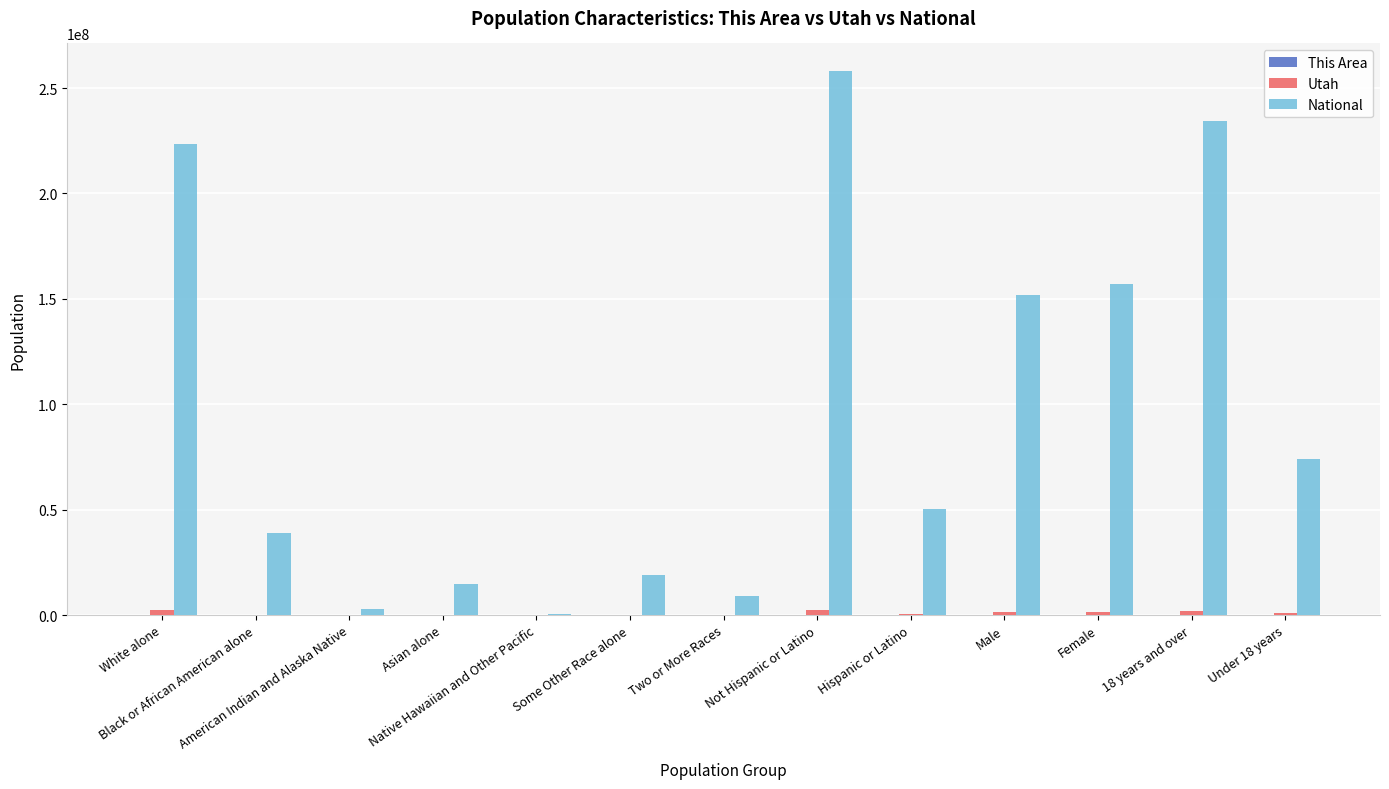

Where is National nearest to the value 129403978?

Male